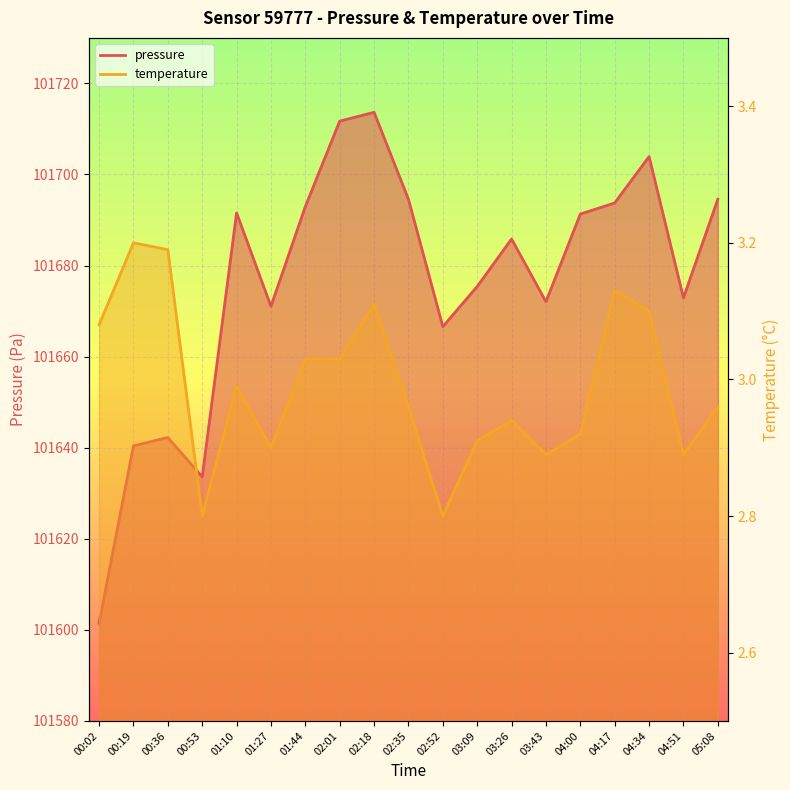

In temperature, how many points are higher than both neighbors (excluding endpoints)?

5